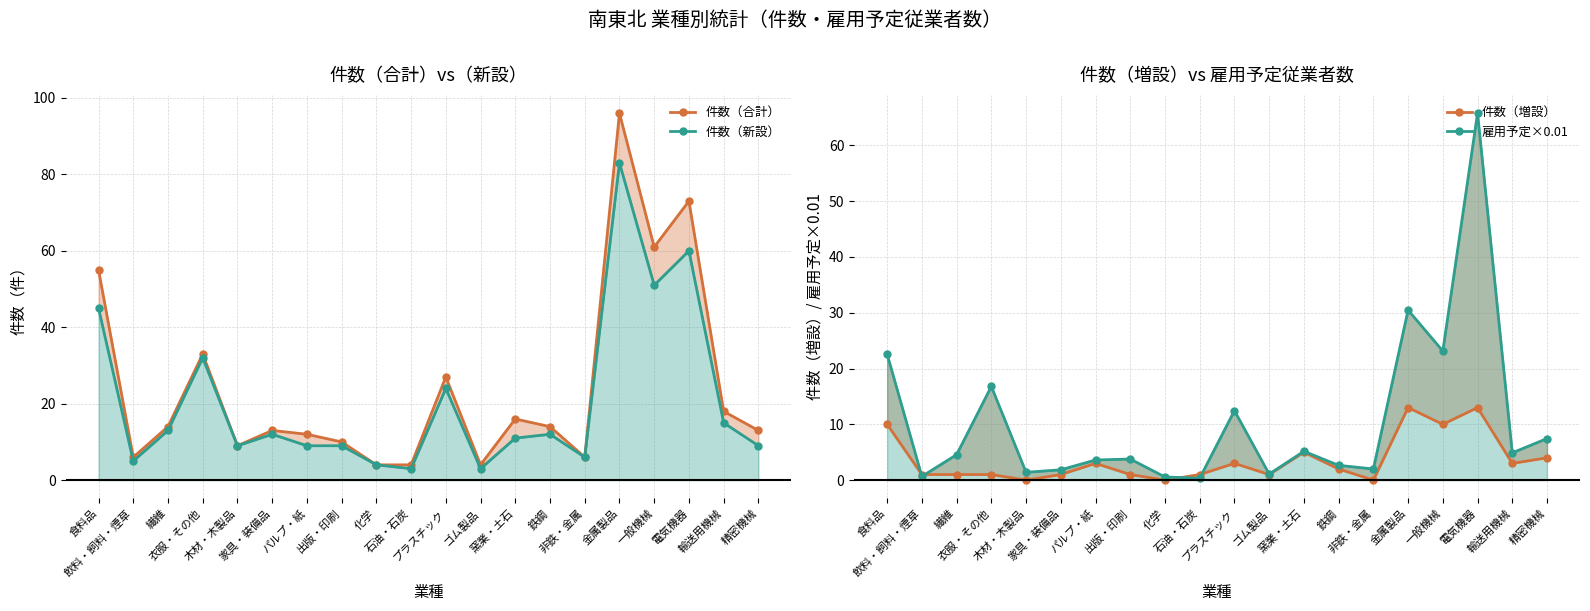

Rank the series at 出版・印刷 from highest to lowest value.

件数（合計）, 件数（新設）, 雇用予定×0.01, 件数（増設）